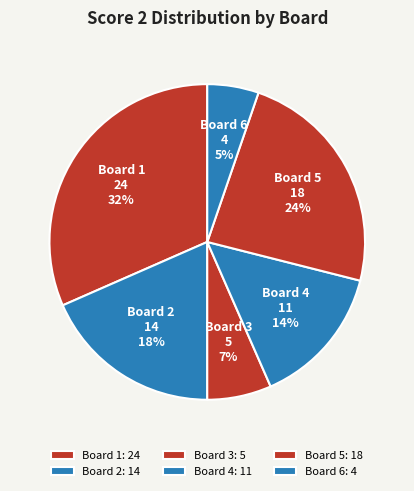

To the nearest percent, what is the average slice percentage?

17%